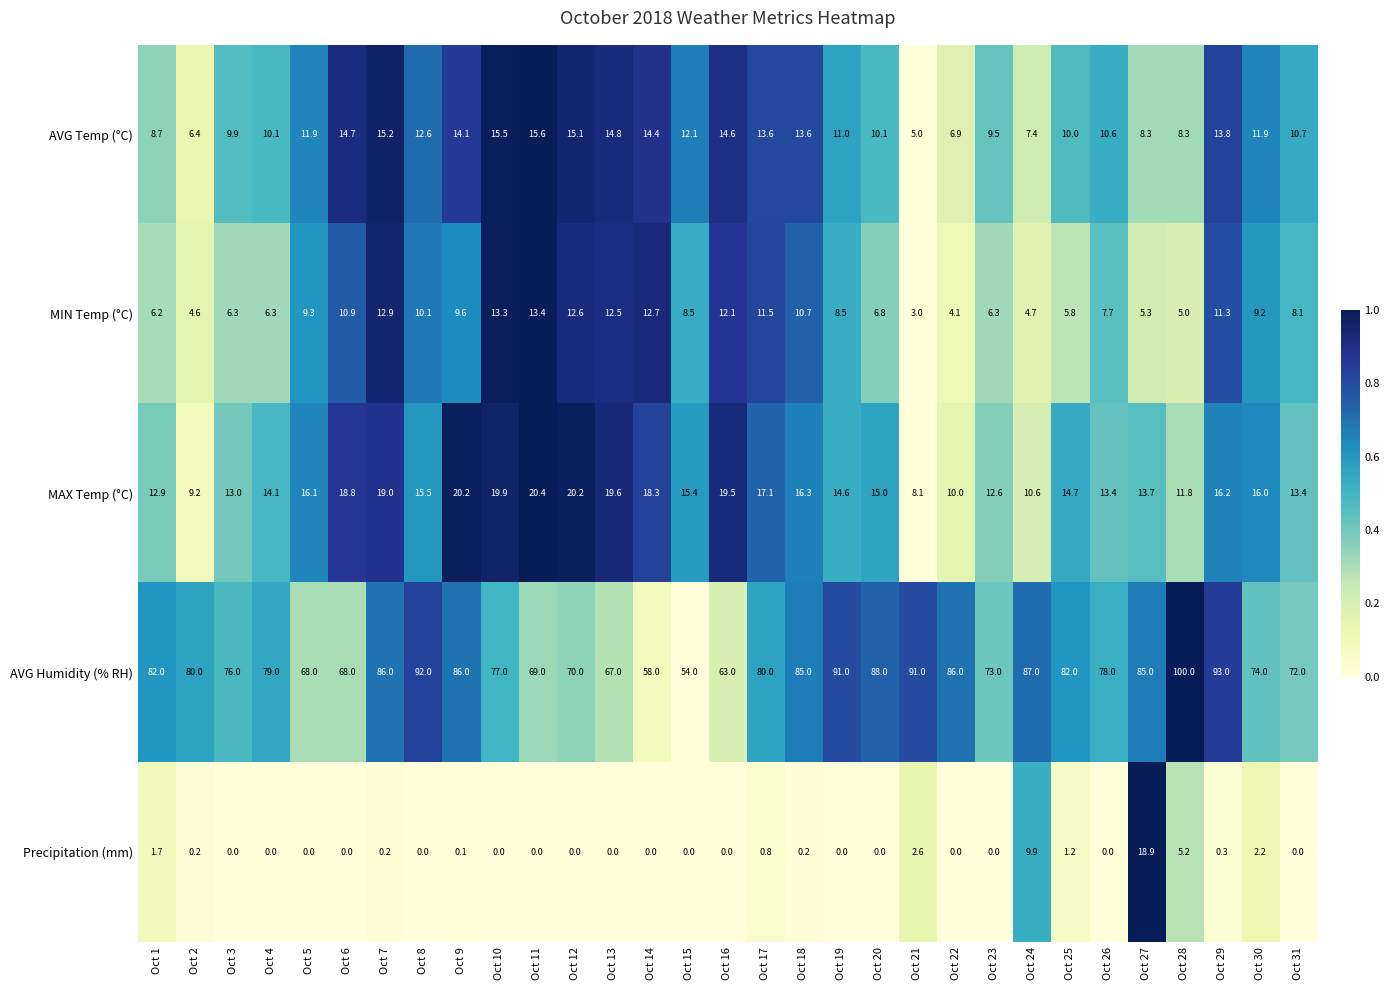

Between Oct 3 and Oct 6, which series saw the biggest shift?

AVG Humidity (% RH)